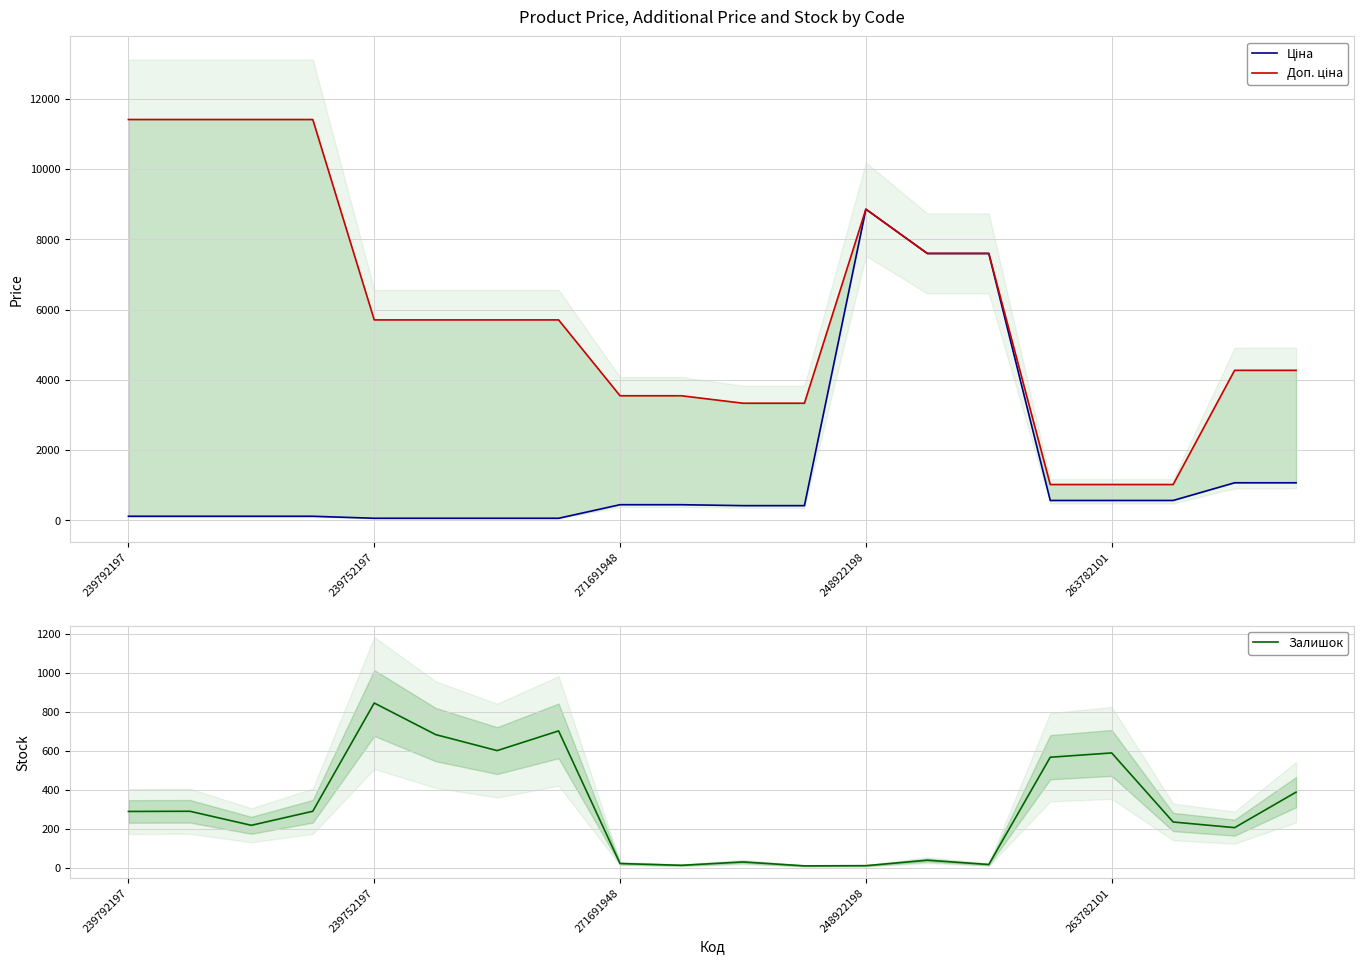

How many distinct data groups are displayed?

3